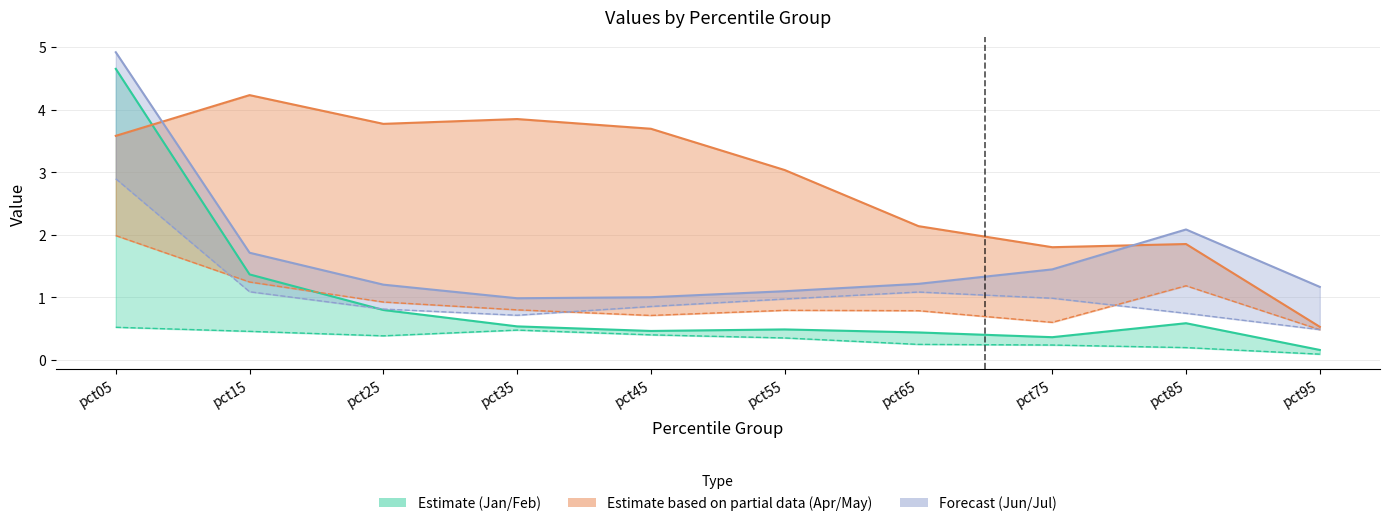

True or false: Jun has more than 1 interior local peaks.

False